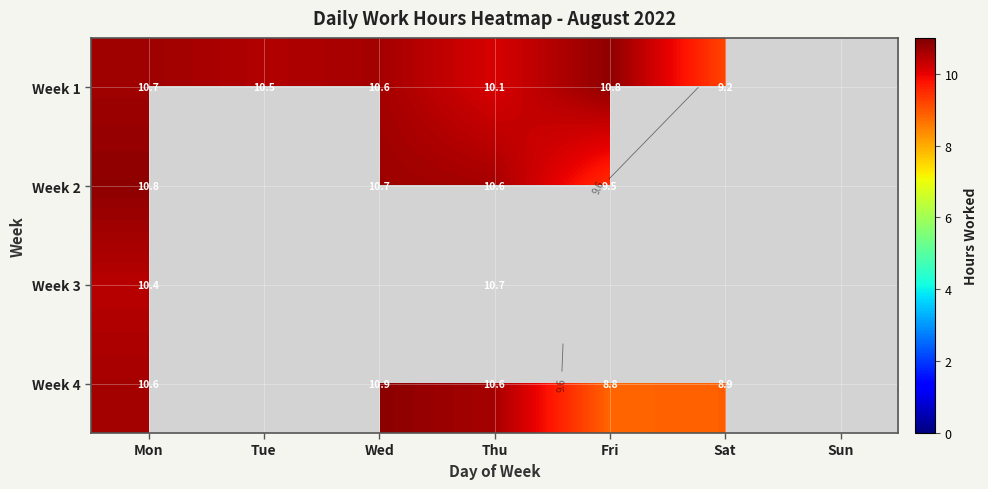

At which category does the chart reach its peak across all series?

Wed